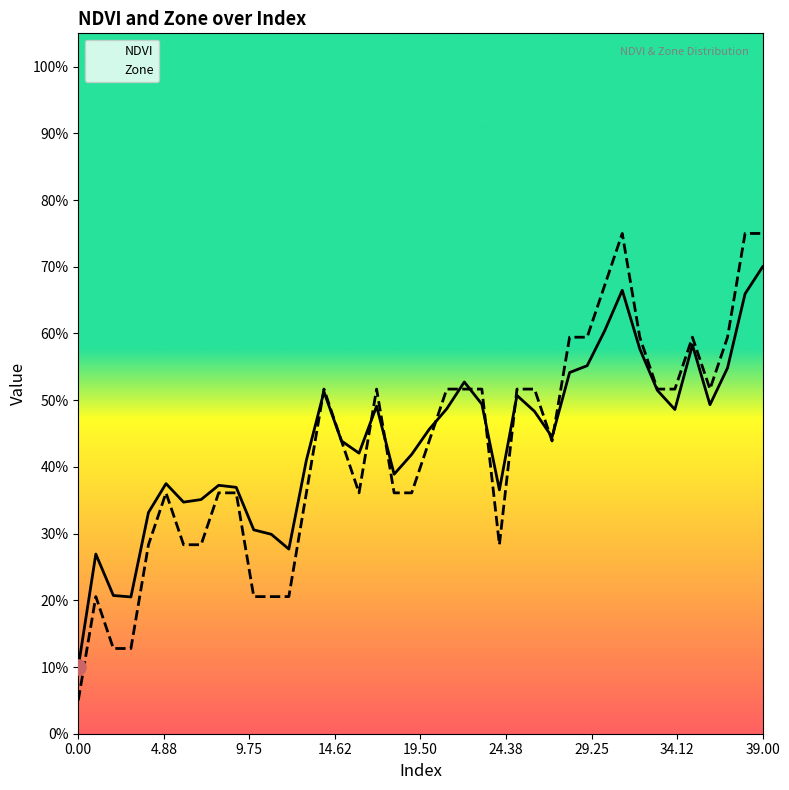

Which series reaches the maximum Y coordinate?

Zone